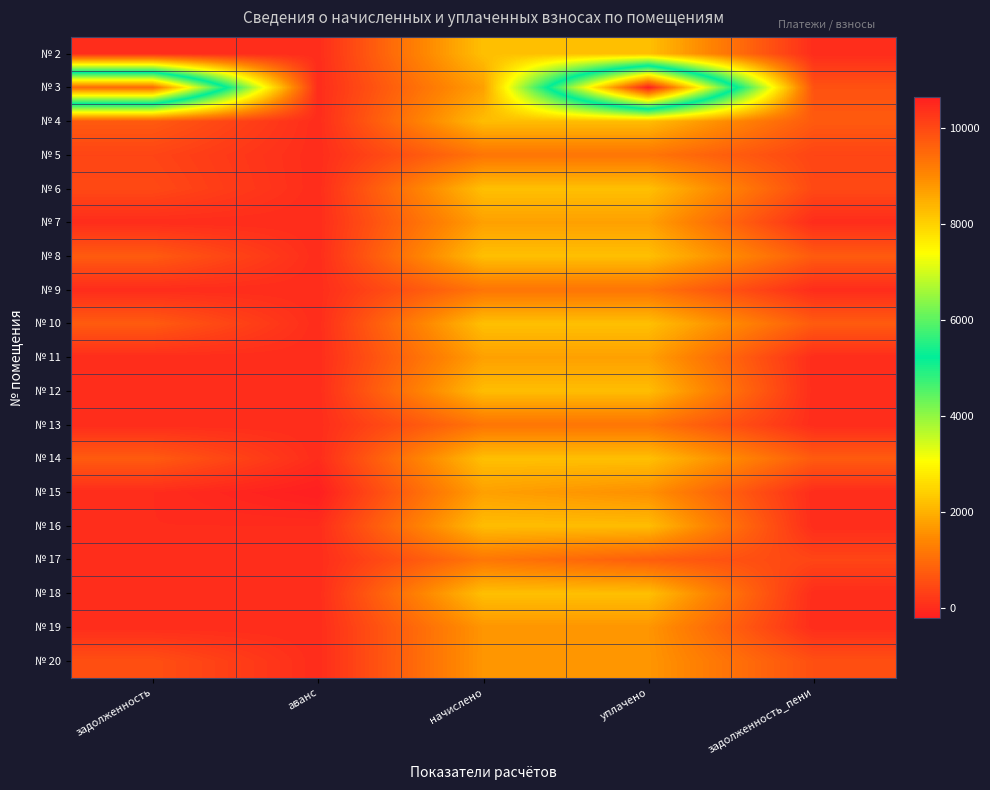

Reading left to right, list all the values displayed in this chart.

№ 2: задолженность=0.0	аванс=0.0	начислено=2193.8	уплачено=2193.8	задолженность_пени=0.0
№ 3: задолженность=9481.4	аванс=0.0	начислено=1762.4	уплачено=10656.3	задолженность_пени=587.5
№ 4: задолженность=719.0	аванс=0.0	начислено=2156.9	уплачено=2156.9	задолженность_пени=719.0
№ 5: задолженность=378.5	аванс=0.0	начислено=1135.6	уплачено=1135.6	задолженность_пени=378.5
№ 6: задолженность=445.4	аванс=0.0	начислено=2193.8	уплачено=2193.8	задолженность_пени=445.4
№ 7: задолженность=0.0	аванс=0.0	начислено=1762.4	уплачено=1762.4	задолженность_пени=0.0
№ 8: задолженность=730.0	аванс=0.0	начислено=2190.1	уплачено=2190.1	задолженность_пени=730.0
№ 9: задолженность=0.0	аванс=0.0	начислено=1135.6	уплачено=1135.6	задолженность_пени=0.0
№ 10: задолженность=731.3	аванс=0.0	начислено=2193.8	уплачено=2193.8	задолженность_пени=731.3
№ 11: задолженность=0.0	аванс=0.0	начислено=1762.4	уплачено=1762.4	задолженность_пени=0.0
№ 12: задолженность=0.0	аванс=0.0	начислено=2156.9	уплачено=2156.9	задолженность_пени=0.0
№ 13: задолженность=0.0	аванс=0.0	начислено=1135.6	уплачено=1135.6	задолженность_пени=0.0
№ 14: задолженность=731.3	аванс=0.0	начислено=2193.8	уплачено=2193.8	задолженность_пени=731.3
№ 15: задолженность=0.0	аванс=-213.7	начислено=1762.4	уплачено=1548.7	задолженность_пени=0.0
№ 16: задолженность=0.0	аванс=0.0	начислено=2156.9	уплачено=2156.9	задолженность_пени=0.0
№ 17: задолженность=0.0	аванс=0.0	начислено=1168.8	уплачено=779.2	задолженность_пени=389.6
№ 18: задолженность=0.0	аванс=0.0	начислено=2193.8	уплачено=2193.8	задолженность_пени=0.0
№ 19: задолженность=0.0	аванс=0.0	начислено=1618.6	уплачено=1618.6	задолженность_пени=0.0
№ 20: задолженность=543.2	аванс=0.0	начислено=1629.7	уплачено=1629.7	задолженность_пени=543.2